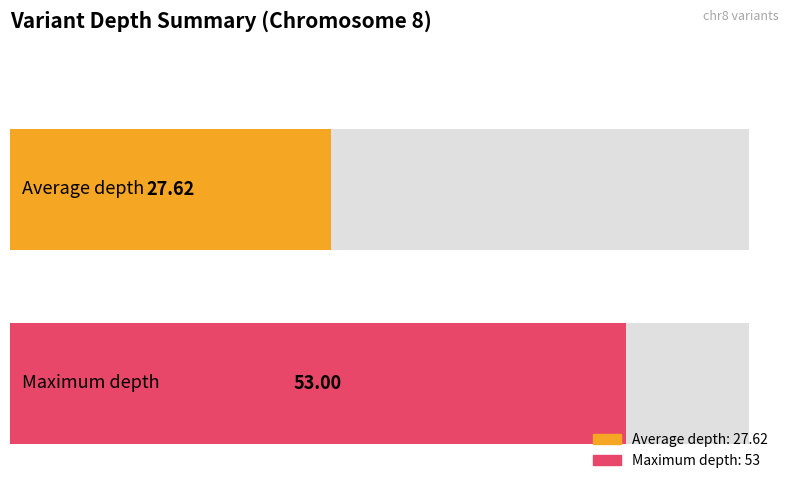

What is the average value?

28